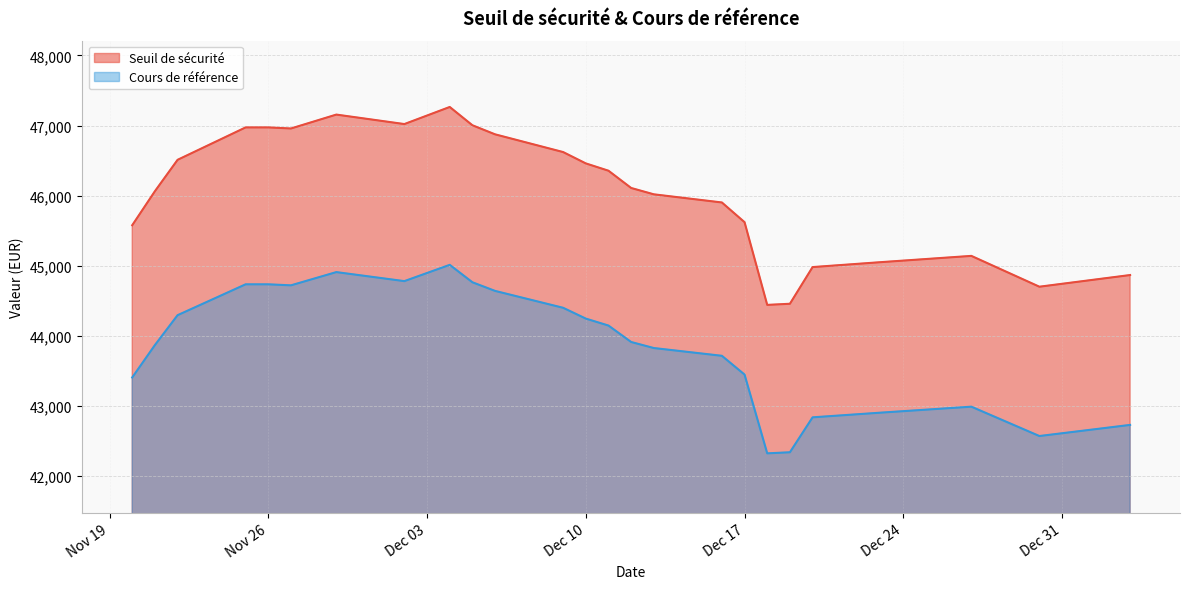

Read the Cours de référence value at 2024-12-12.

43914.1